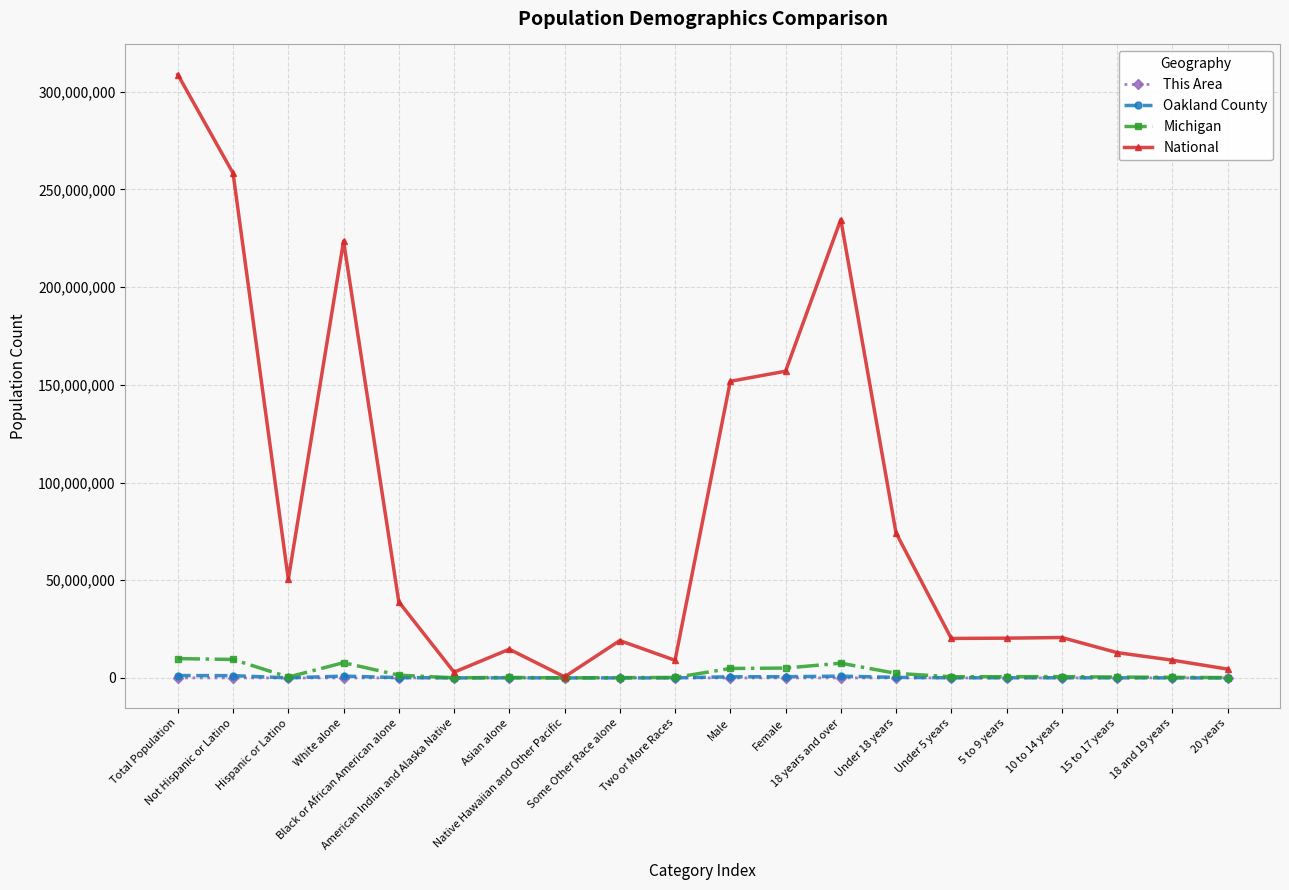

True or false: Michigan has more than 0 points higher than both neighbors.

True